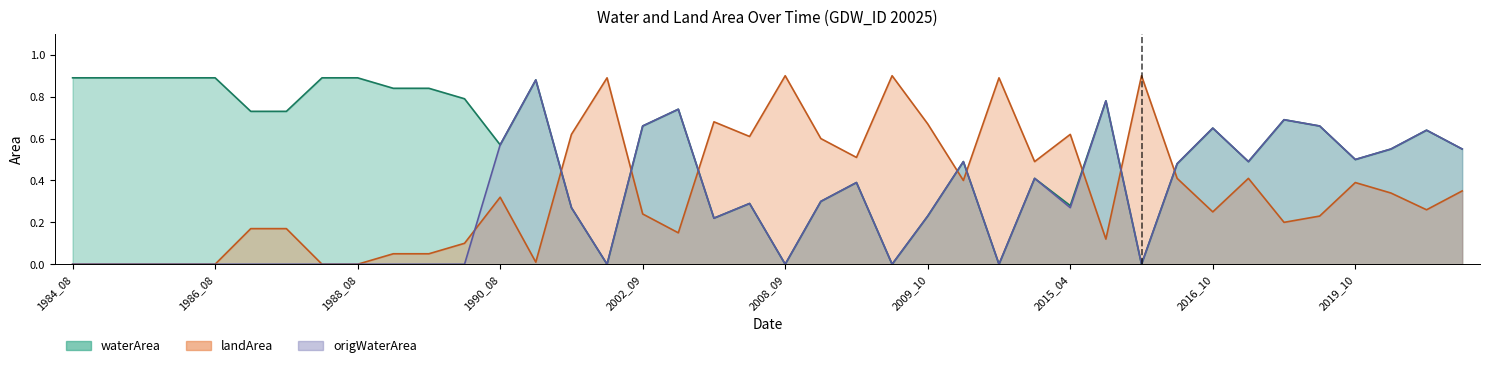

List the labels in order of origWaterArea value, smallest first.

1984_08, 1985_01, 1985_08, 1986_01, 1986_08, 1987_01, 1987_08, 1988_01, 1988_08, 1989_01, 1989_08, 1990_01, 2001_09, 2008_09, 2009_09, 2013_09, 2016_04, 2003_05, 2009_10, 2001_08, 2015_04, 2007_09, 2008_10, 2009_07, 2014_08, 2016_09, 2011_07, 2017_10, 2019_10, 2020_09, 2021_10, 1990_08, 2021_09, 2016_10, 2002_09, 2019_09, 2018_09, 2002_10, 2015_10, 1991_08